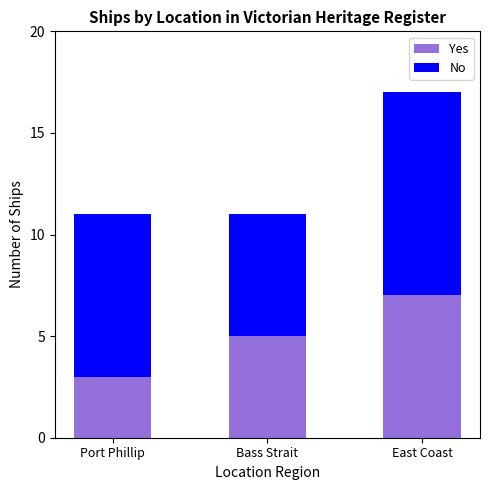

Which category has the highest value in the Yes series?

East Coast